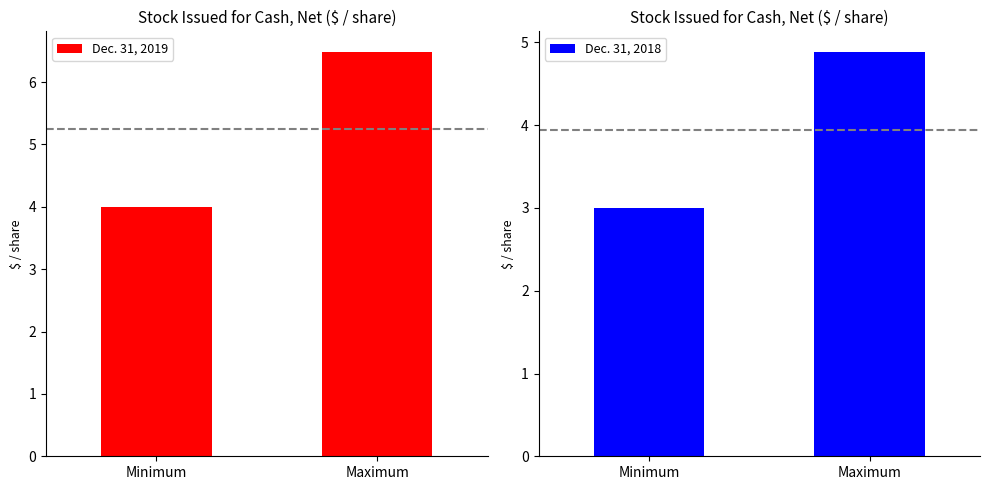

What is the minimum value for Dec. 31, 2018?

3.0